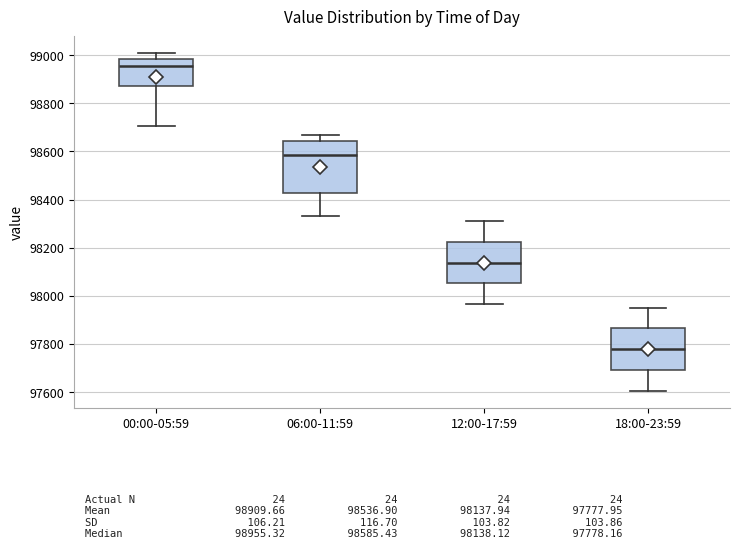

Reading left to right, read every box against the y-axis: the position of its median line, the range the box covers, and the ends of its whiskers. The values are not printed on the chart, so give them approximately, as read against the axis.

00:00-05:59: median 98960, box 98880 to 98980, whiskers 98700 to 99000
06:00-11:59: median 98580, box 98420 to 98640, whiskers 98340 to 98660
12:00-17:59: median 98140, box 98060 to 98220, whiskers 97960 to 98320
18:00-23:59: median 97780, box 97700 to 97860, whiskers 97600 to 97960